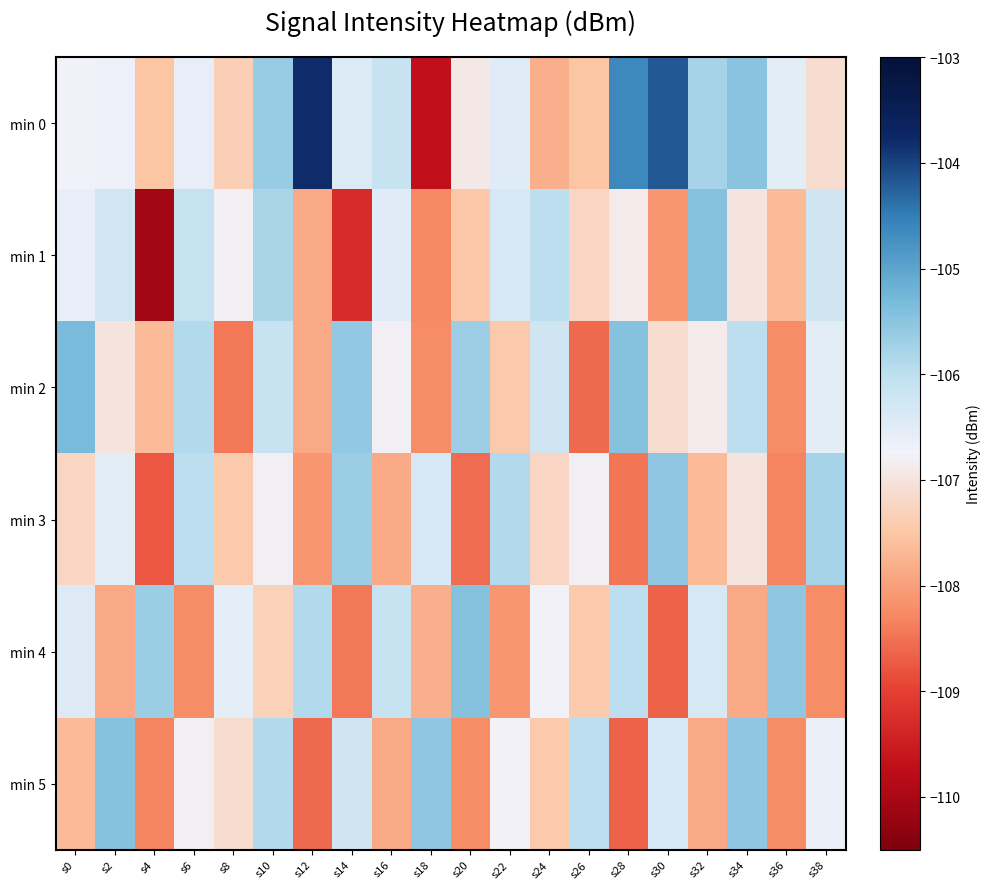

Reading right to left, what are all the values shown in this chart?

min 0: s38=-107.1	s36=-106.5	s34=-105.5	s32=-105.8	s30=-104.2	s28=-104.6	s26=-107.5	s24=-107.8	s22=-106.5	s20=-106.9	s18=-109.7	s16=-106.1	s14=-106.4	s12=-103.8	s10=-105.6	s8=-107.4	s6=-106.6	s4=-107.5	s2=-106.7	s0=-106.7
min 1: s38=-106.2	s36=-107.7	s34=-107.0	s32=-105.4	s30=-108.1	s28=-106.9	s26=-107.2	s24=-106.0	s22=-106.3	s20=-107.5	s18=-108.2	s16=-106.5	s14=-109.3	s12=-107.9	s10=-105.8	s8=-106.8	s6=-106.1	s4=-110.1	s2=-106.3	s0=-106.6
min 2: s38=-106.5	s36=-108.2	s34=-106.0	s32=-106.9	s30=-107.1	s28=-105.4	s26=-108.6	s24=-106.2	s22=-107.4	s20=-105.7	s18=-108.2	s16=-106.8	s14=-105.6	s12=-107.9	s10=-106.1	s8=-108.4	s6=-105.9	s4=-107.7	s2=-107.0	s0=-105.3
min 3: s38=-105.8	s36=-108.3	s34=-107.0	s32=-107.7	s30=-105.5	s28=-108.5	s26=-106.8	s24=-107.2	s22=-105.9	s20=-108.5	s18=-106.3	s16=-107.9	s14=-105.7	s12=-108.1	s10=-106.8	s8=-107.4	s6=-106.0	s4=-108.8	s2=-106.5	s0=-107.2
min 4: s38=-108.2	s36=-105.5	s34=-107.9	s32=-106.3	s30=-108.7	s28=-106.0	s26=-107.4	s24=-106.8	s22=-108.1	s20=-105.4	s18=-107.8	s16=-106.1	s14=-108.4	s12=-105.9	s10=-107.3	s8=-106.6	s6=-108.2	s4=-105.7	s2=-107.9	s0=-106.4
min 5: s38=-106.7	s36=-108.2	s34=-105.5	s32=-107.9	s30=-106.3	s28=-108.7	s26=-106.0	s24=-107.4	s22=-106.8	s20=-108.2	s18=-105.5	s16=-107.9	s14=-106.2	s12=-108.6	s10=-105.9	s8=-107.1	s6=-106.8	s4=-108.3	s2=-105.4	s0=-107.7